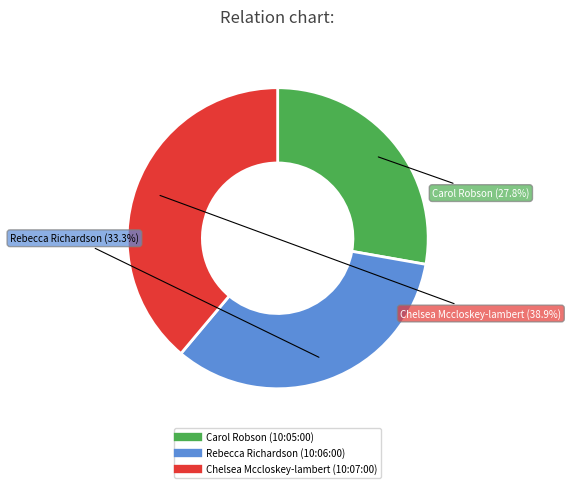

Is there a majority slice in this chart?

No